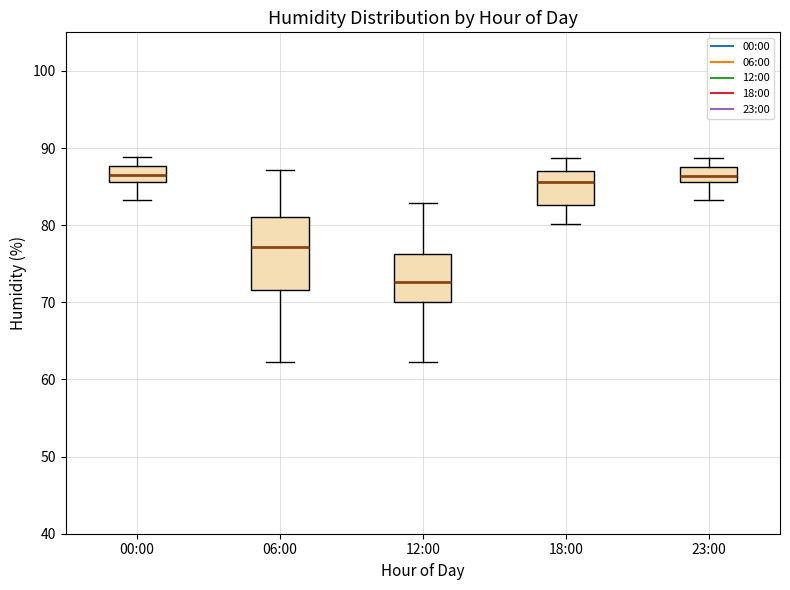

Reading left to right, transcribe this box plot: for each box, give where its median line is, the range the box spans, and where its two whiskers end, as read against the y-axis. The values are not printed on the chart, so give them approximately, as read against the axis.

00:00: median 87, box 86 to 88, whiskers 83 to 89
06:00: median 77, box 72 to 81, whiskers 62 to 87
12:00: median 73, box 70 to 76, whiskers 62 to 83
18:00: median 86, box 83 to 87, whiskers 80 to 89
23:00: median 86 (inside the box), box 86 to 88, whiskers 83 to 89